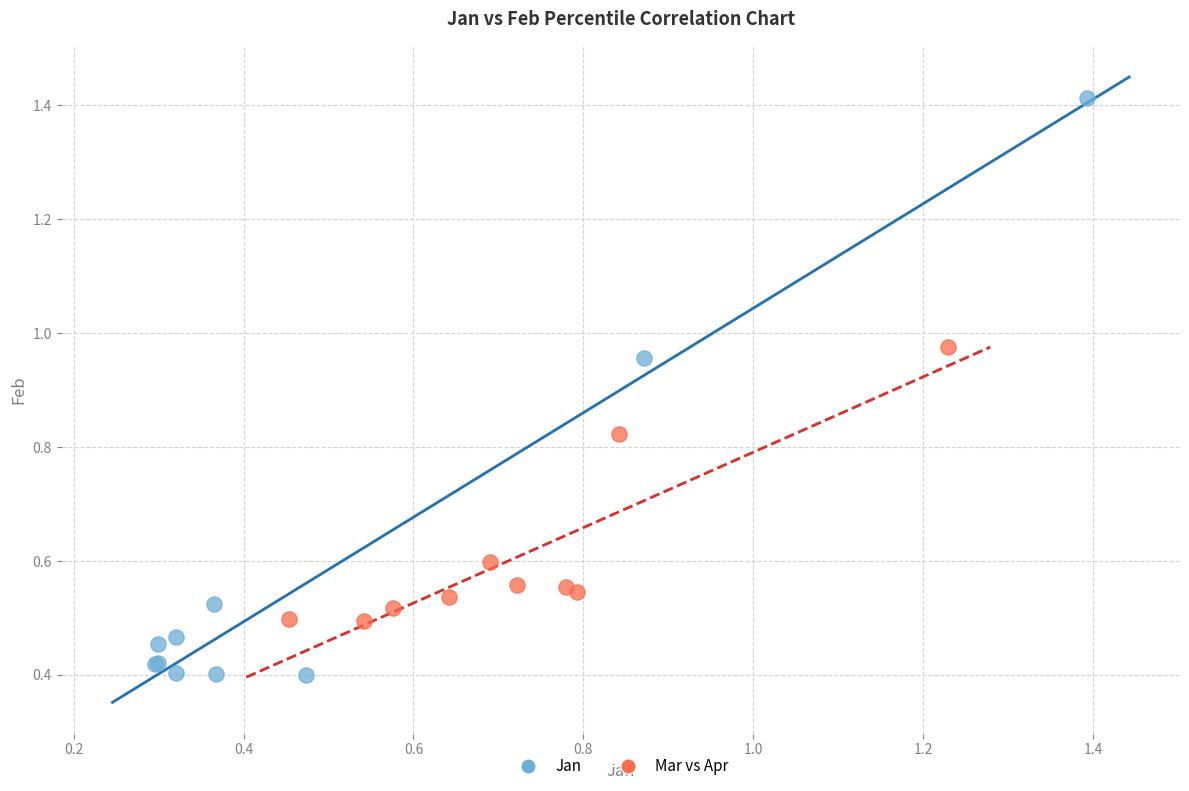

Which series reaches the minimum Y coordinate?

Jan